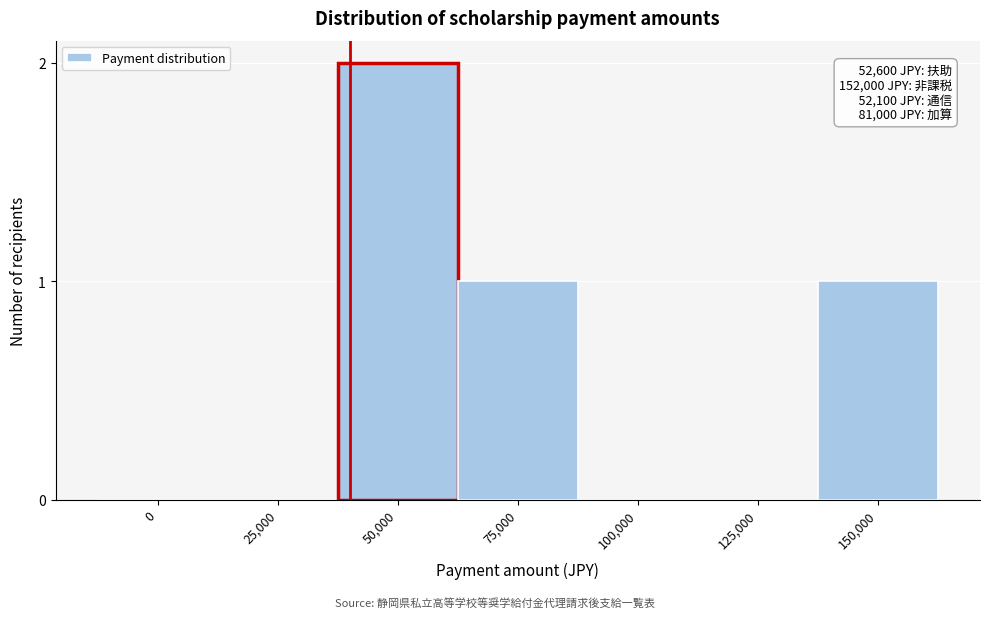

Reading left to right, what are all the values shown in this chart?

0=0	25,000=0	50,000=2	75,000=1	100,000=0	125,000=0	150,000=1